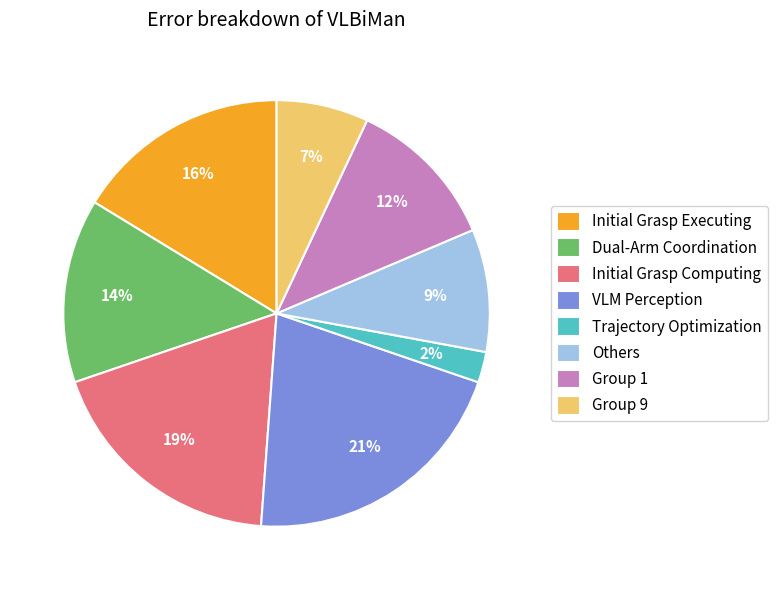

What is the smallest slice in the pie chart?

Trajectory Optimization